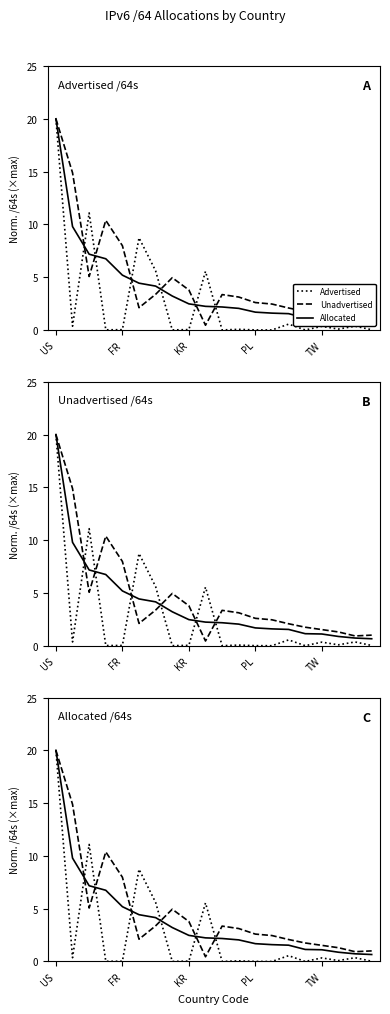

The value of Unadvertised /64s at FR is 10.2. True or false?

False